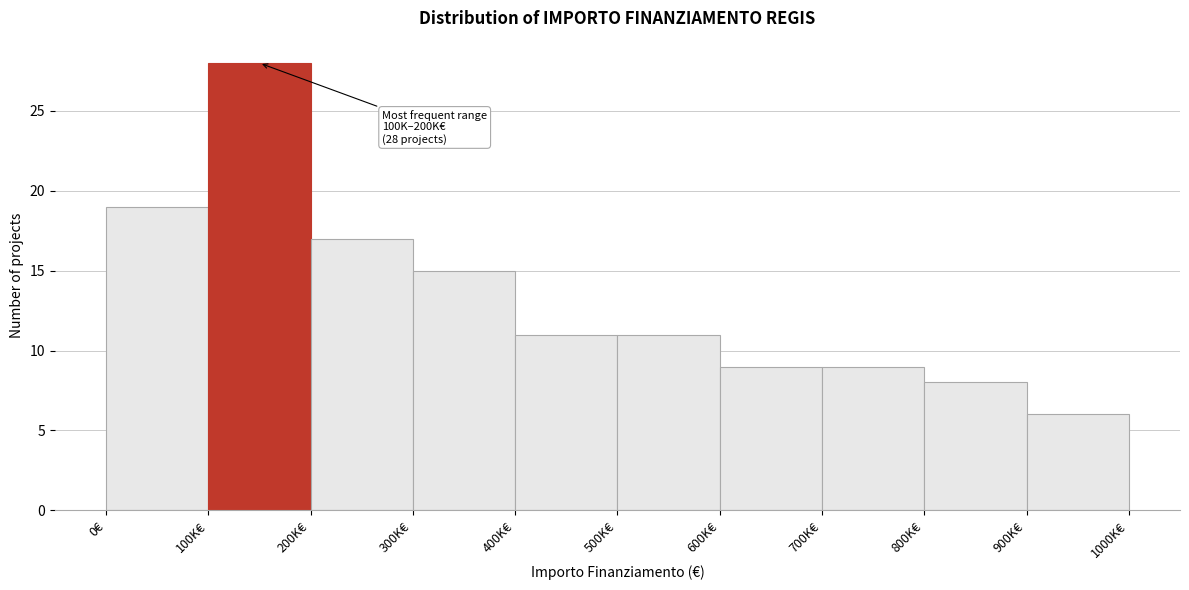

Reading left to right, what are all the values shown in this chart?

19	28	17	15	11	11	9	9	8	6